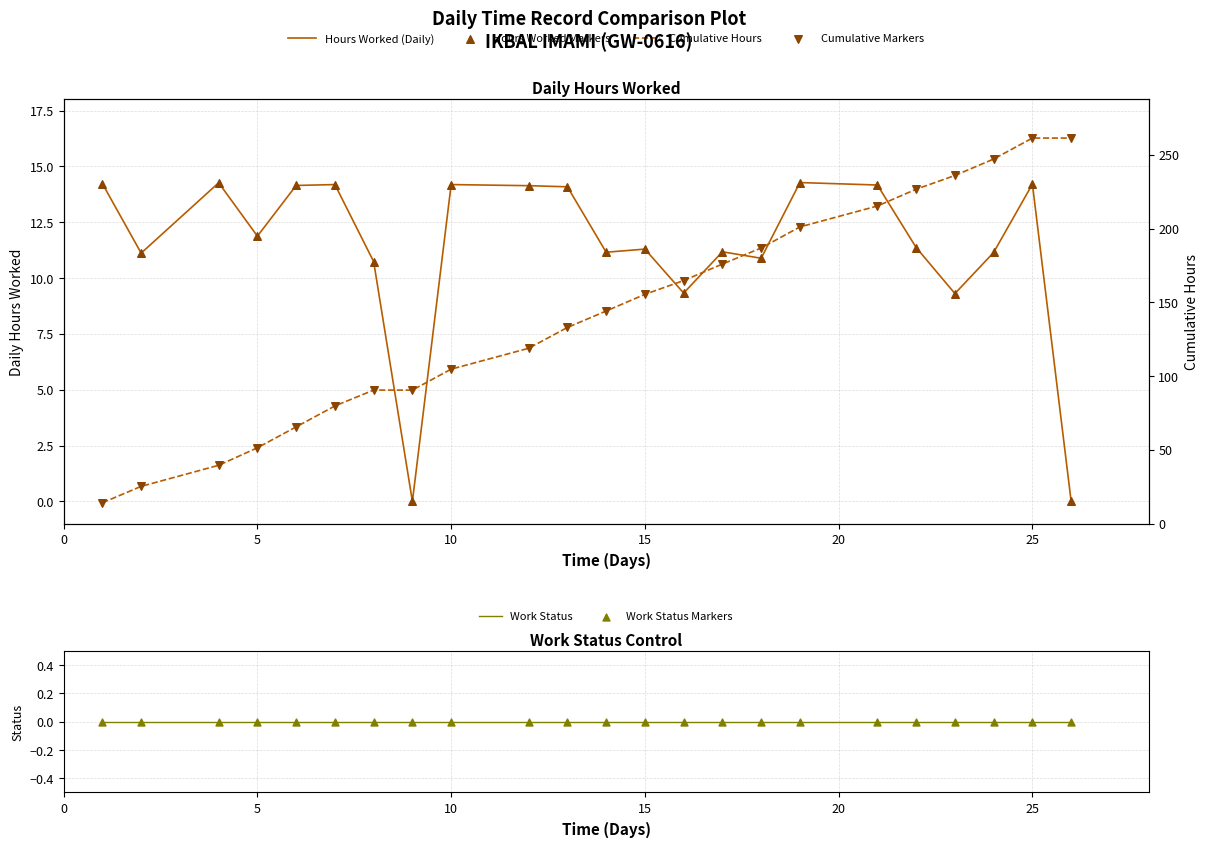

Is the value of Cumulative Markers at 5 greater than the value of Hours Worked (Daily) at 15?

Yes